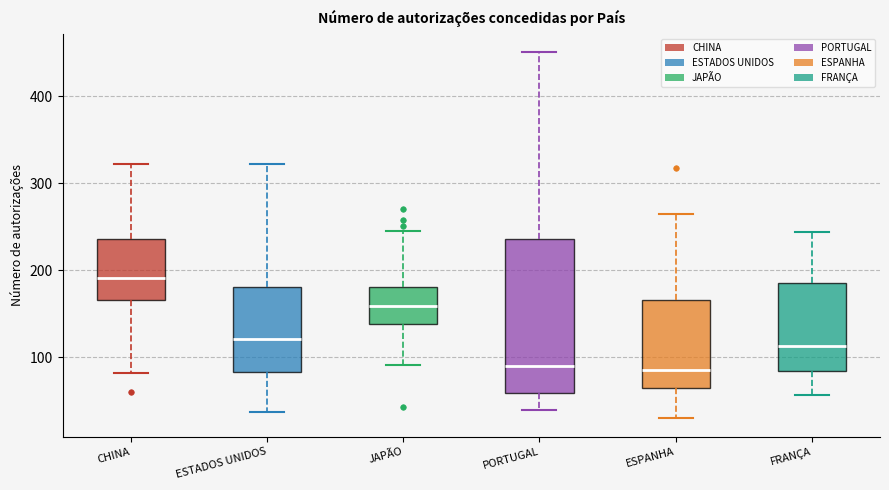

Where does the median line of the box for ESTADOS UNIDOS sit on the y-axis? The values are not printed on the chart, so give them approximately, as read against the axis.

120